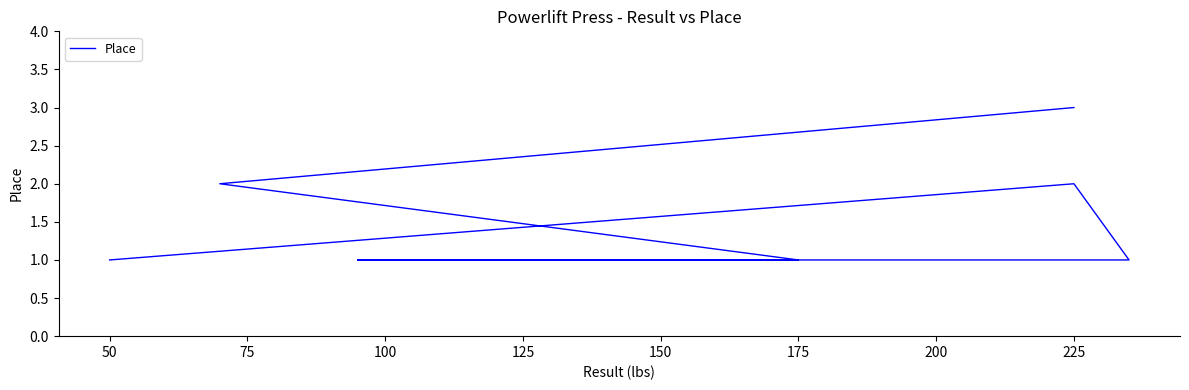

Between 100 and 175, which is larger?

100